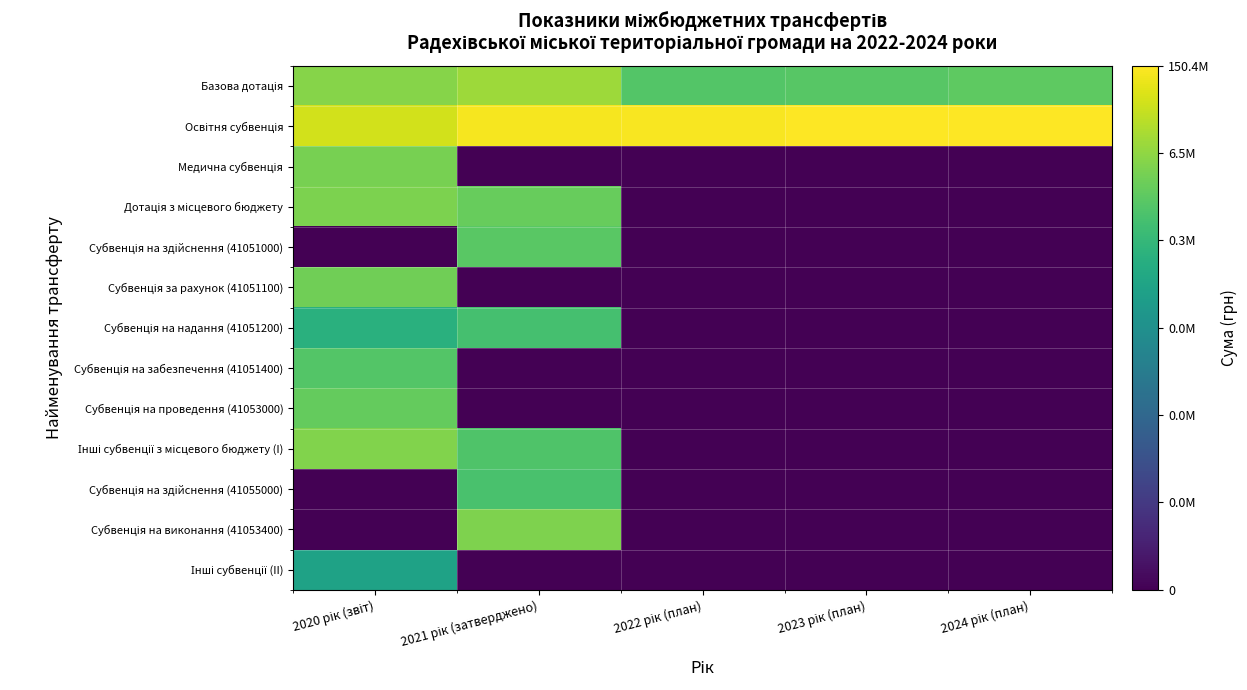

How many categories are shown in the chart?

5